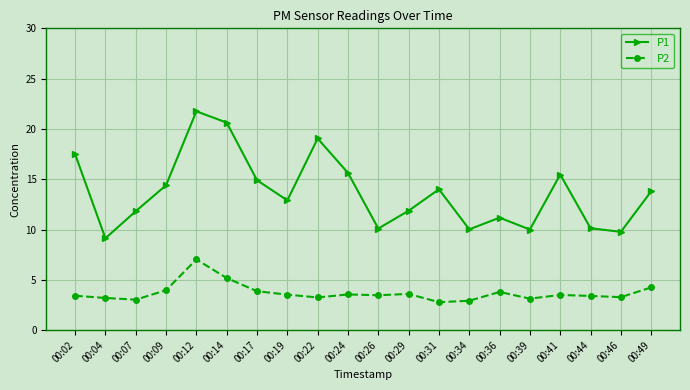

At which label is P1 closest to 15?

00:17